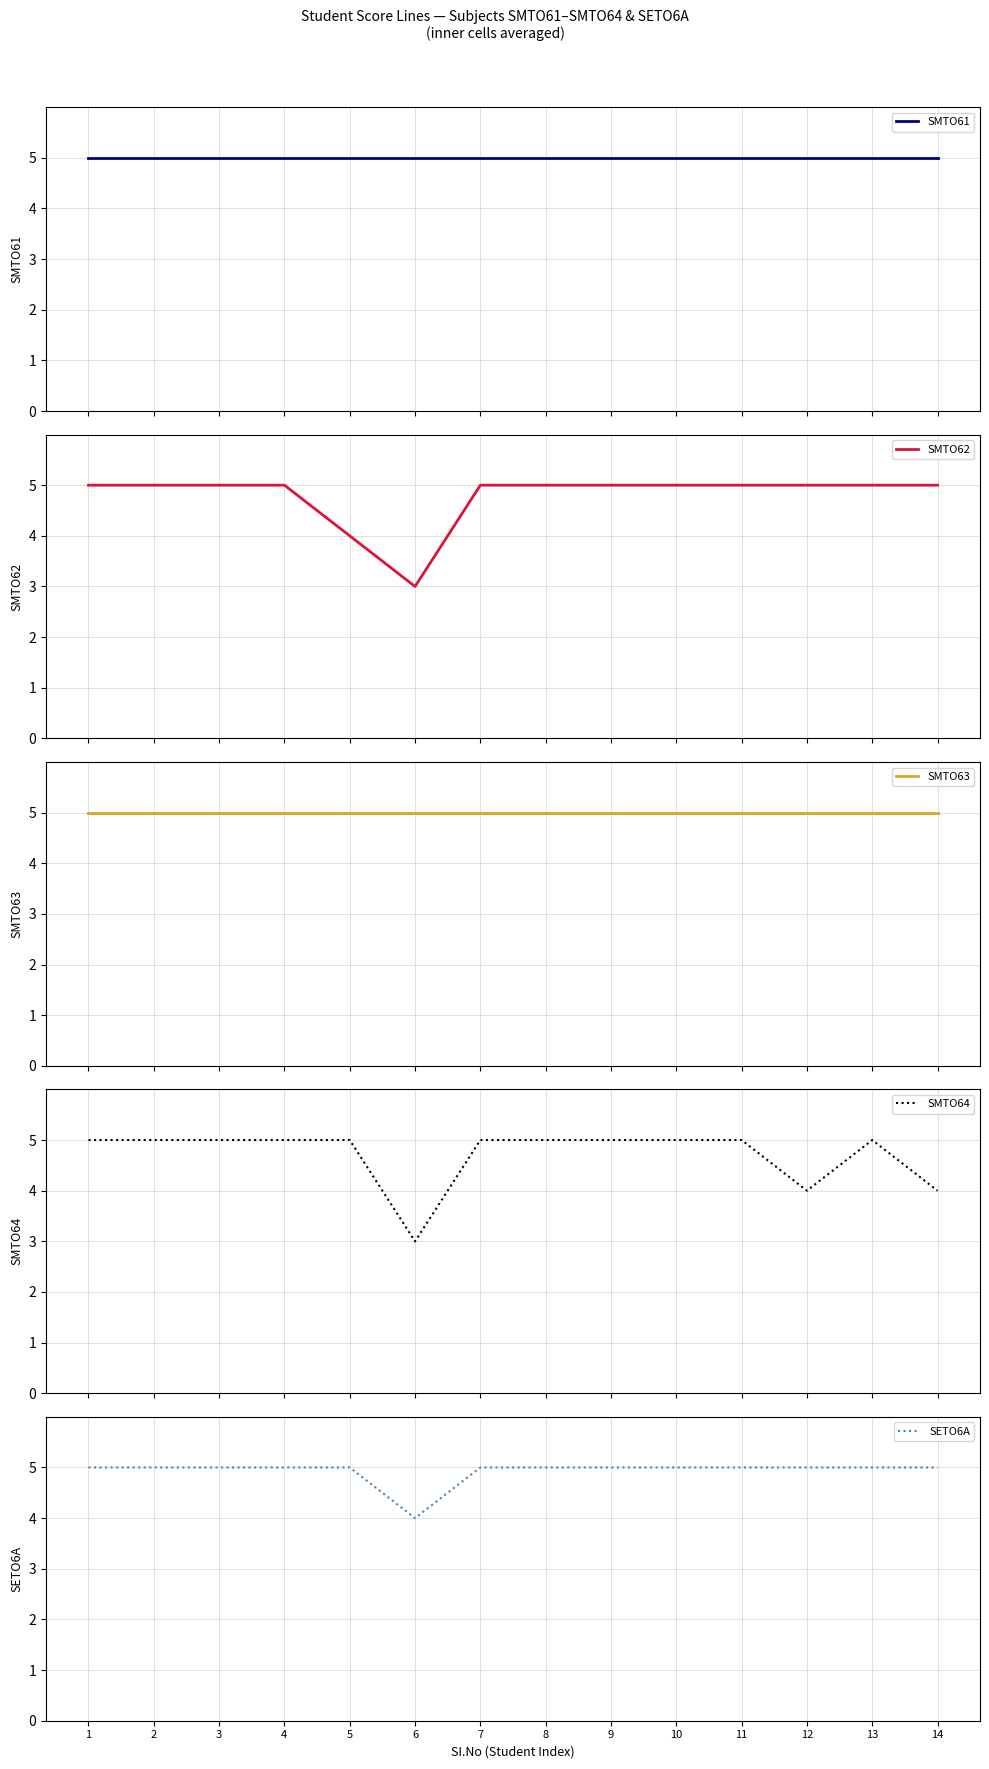

At how many categories does at least one series exceed 4?

14